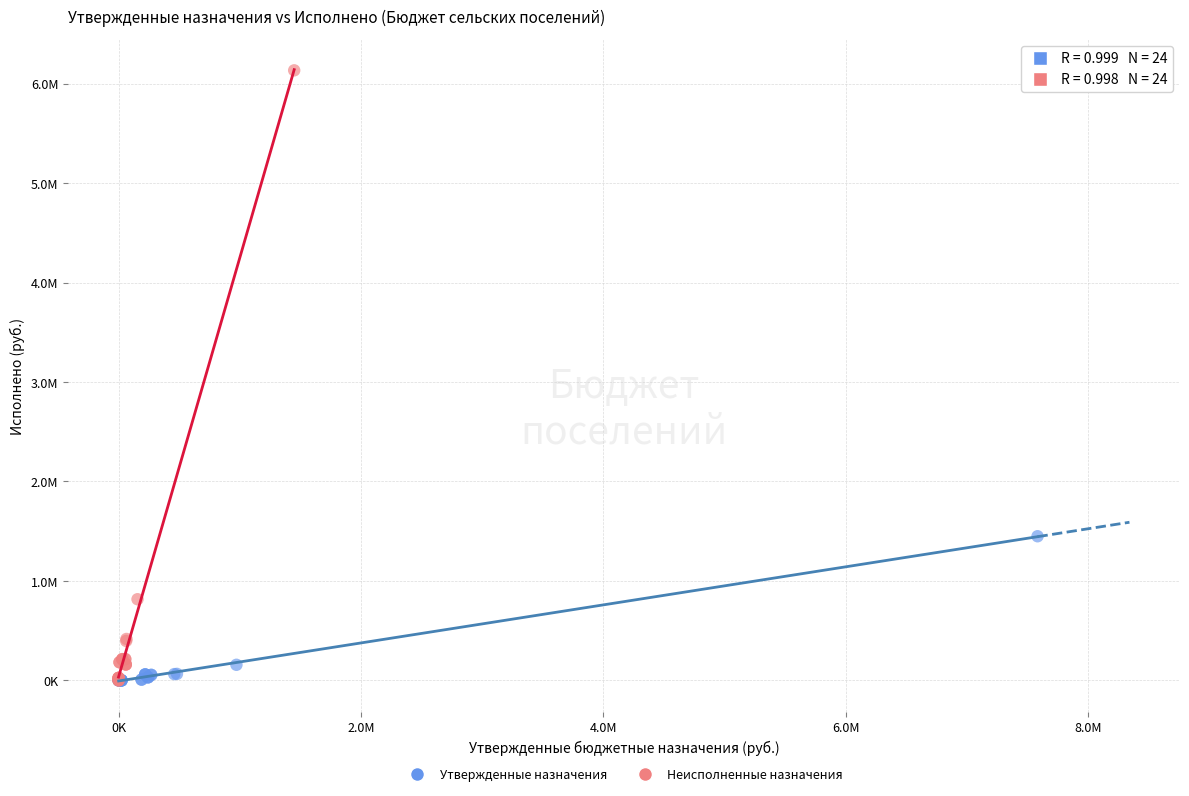

Which series has the largest Y range (max minus min)?

Неисполненные назначения